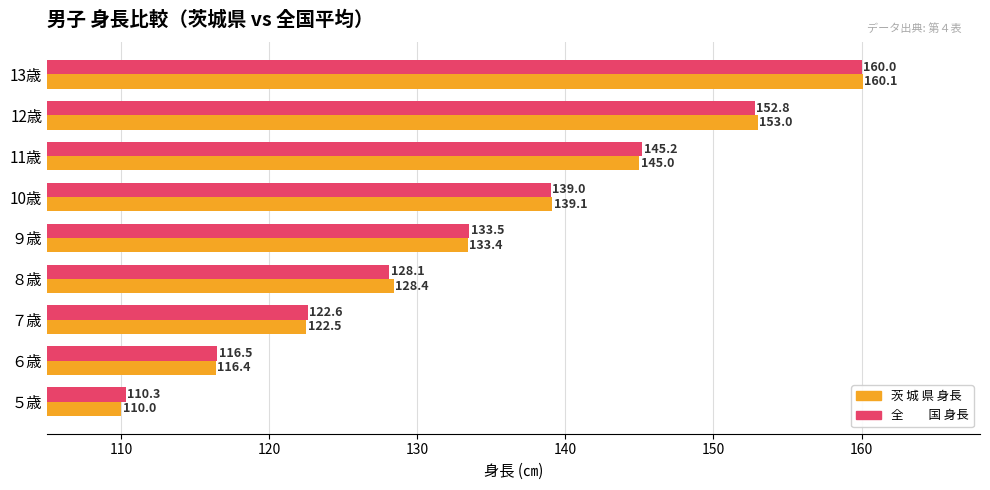

Which label corresponds to the smallest value in the chart?

５歳